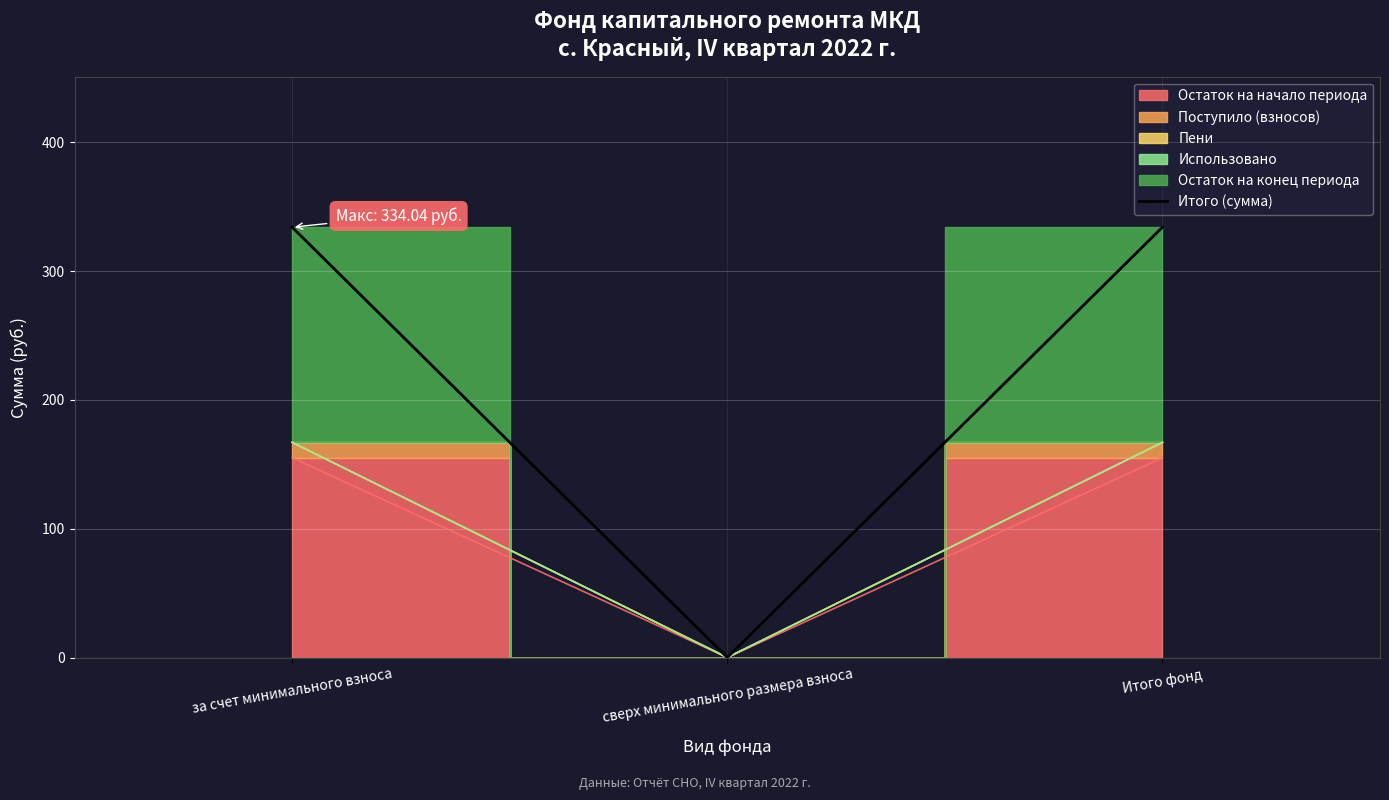

What is the average value?

222.7